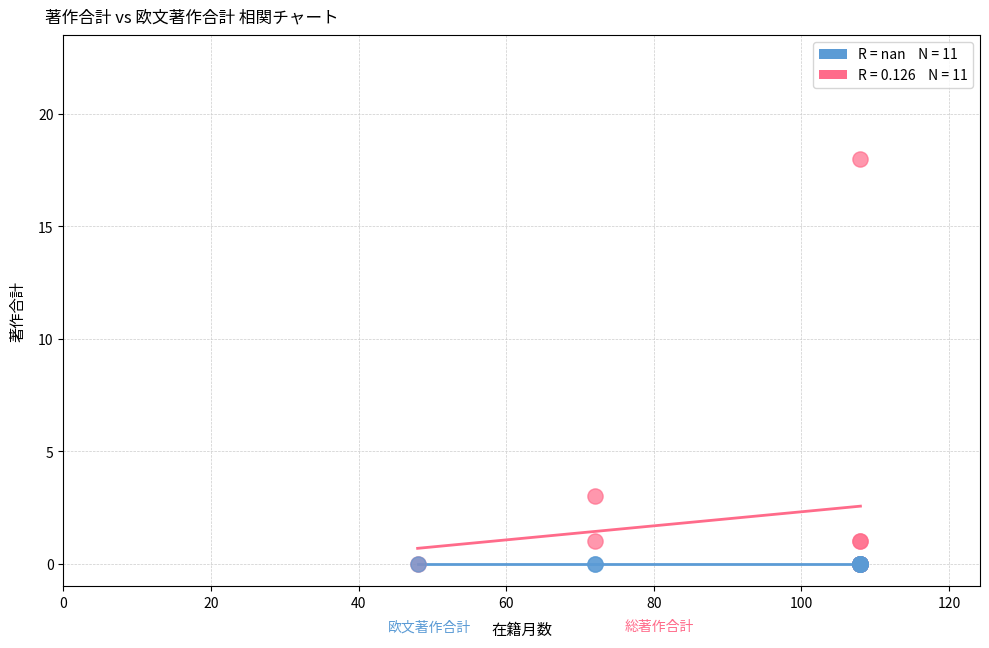

Across all series, what Y value is closest to 9?

3